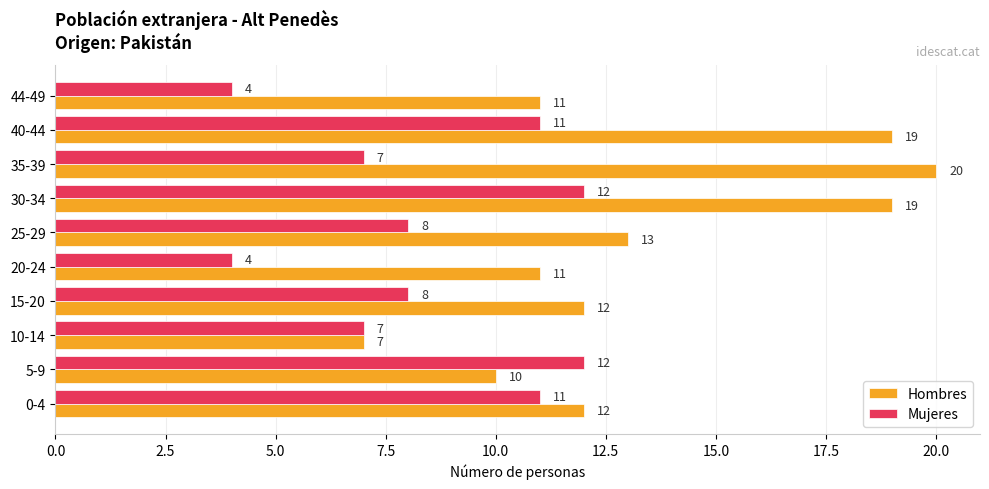

Which category has the highest value across all series?

35-39